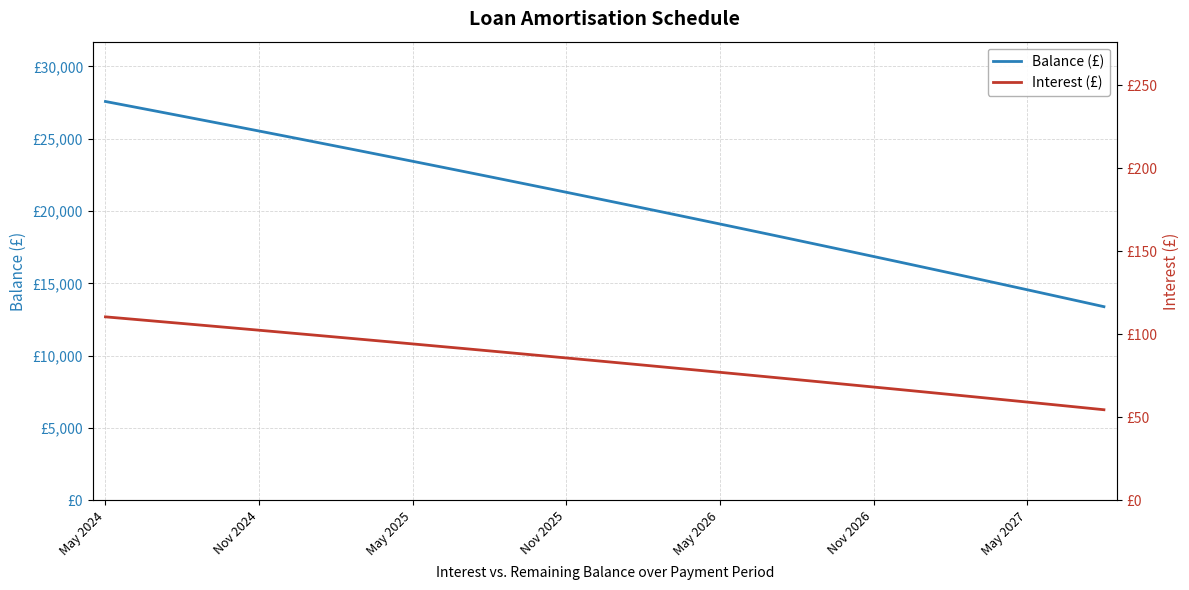

List the series in order of their overall mean, highest first.

Balance (£), Interest (£)